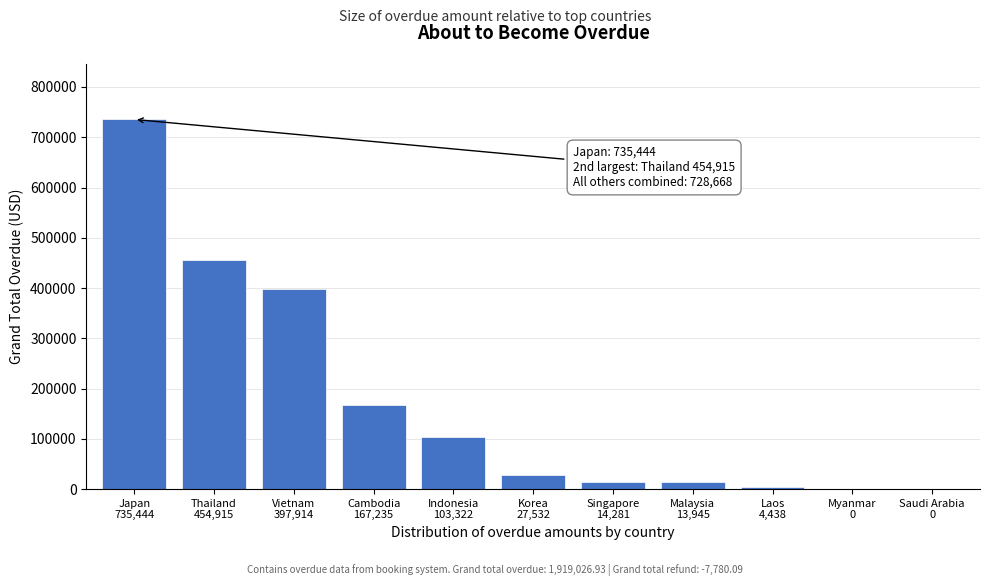

What is the maximum value shown in the chart?

735443.7